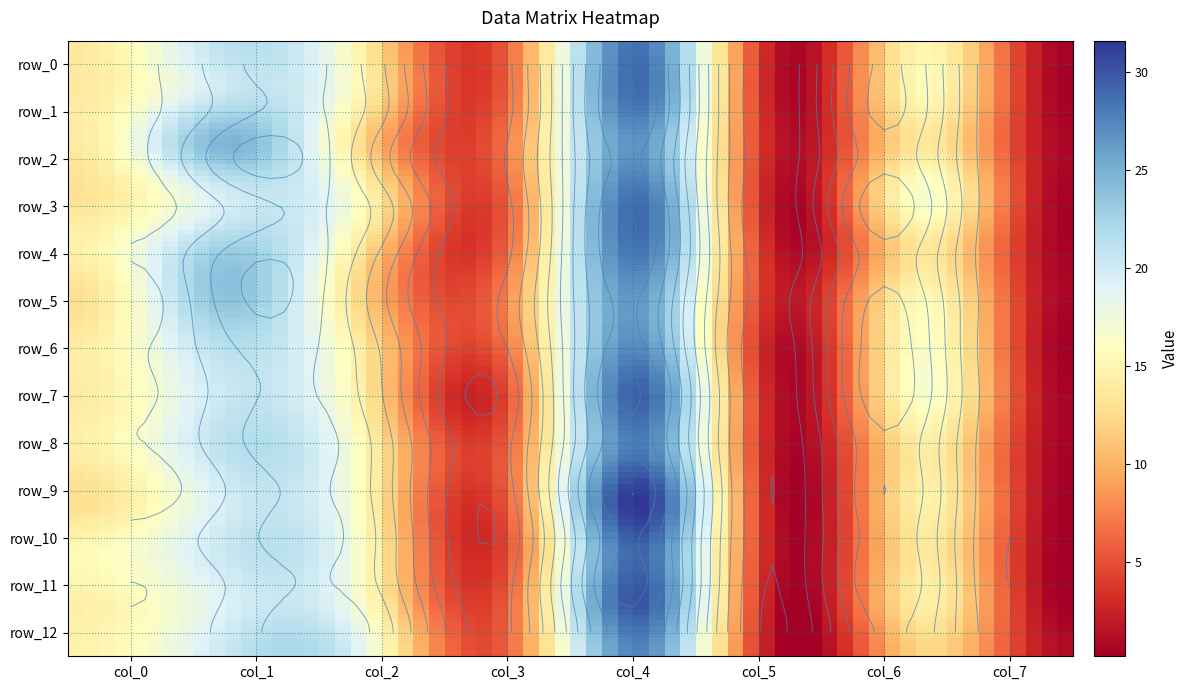

How many values in the row_8 series are below 14?

3